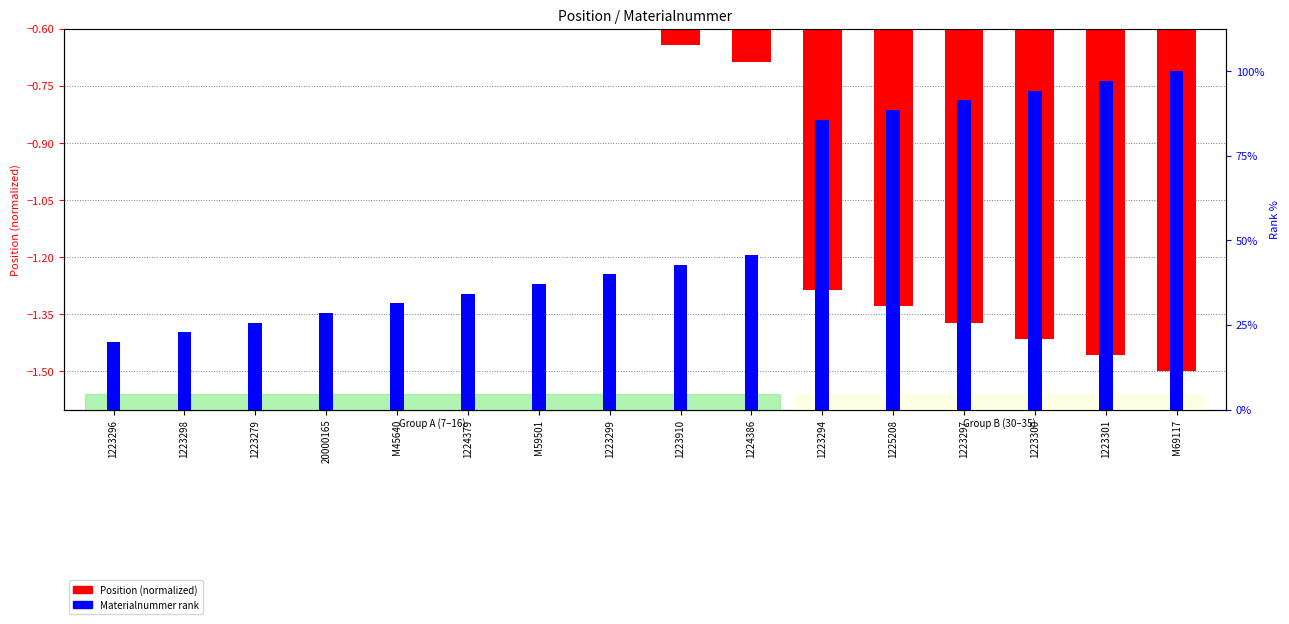

Where is Position (normalized) nearest to the value 0?

1223296